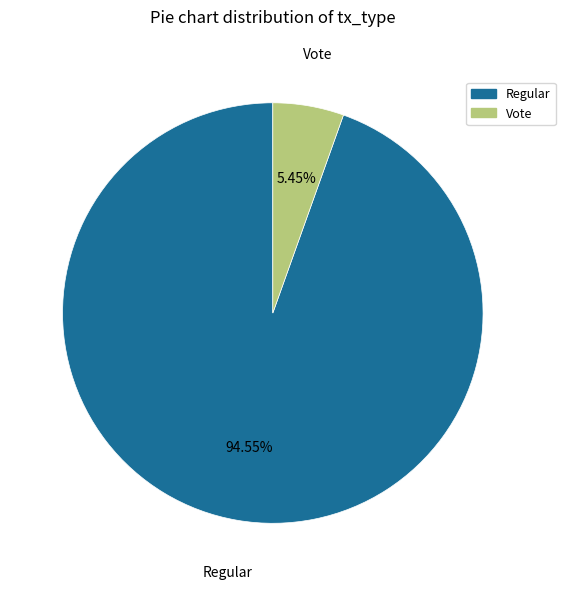

Which slice is the smallest?

Vote